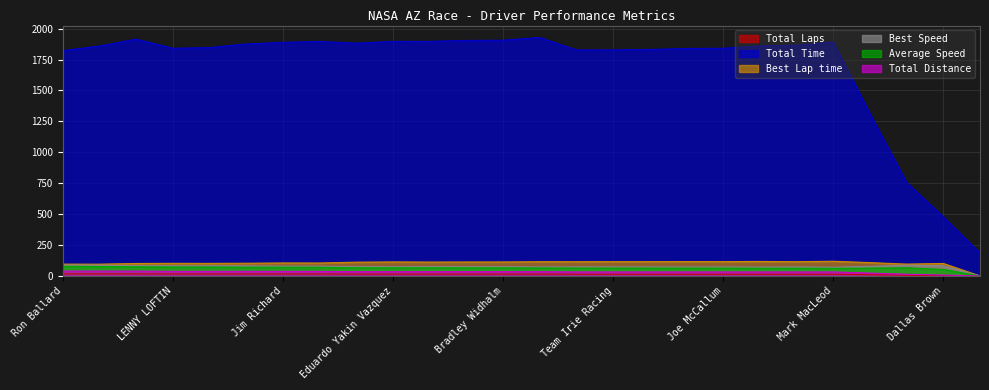

True or false: Best Speed and Best Lap time intersect in this chart.

False